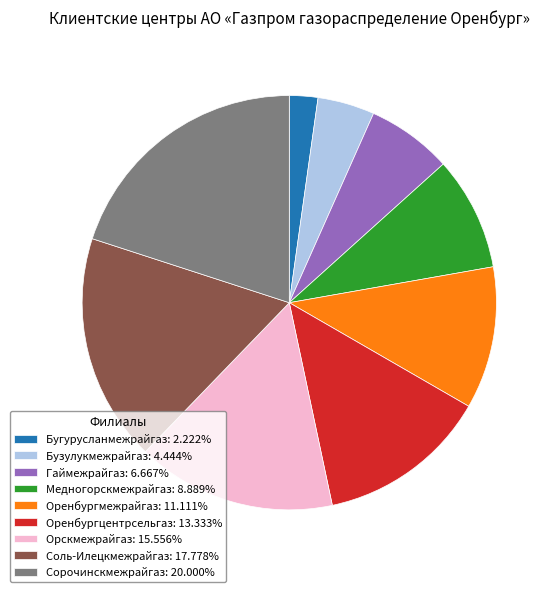

Does Бузулукмежрайгаз account for over 50% of the chart?

No